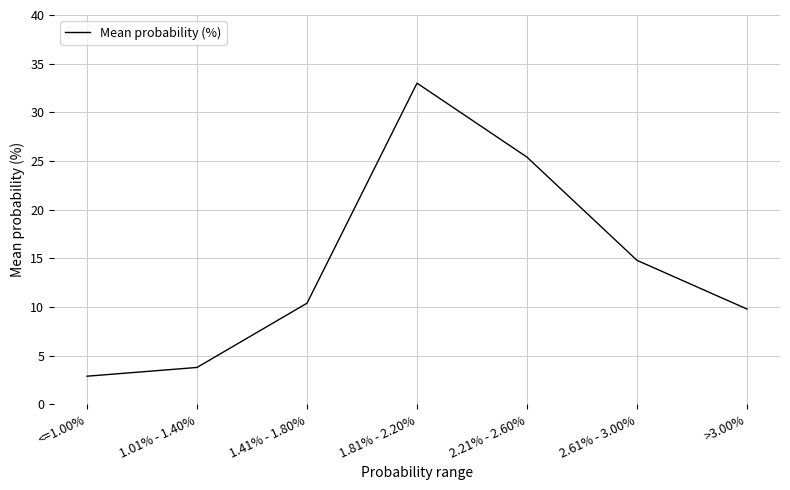

Reading right to left, what are all the values shown in this chart?

9.8	14.8	25.4	33.0	10.4	3.8	2.9